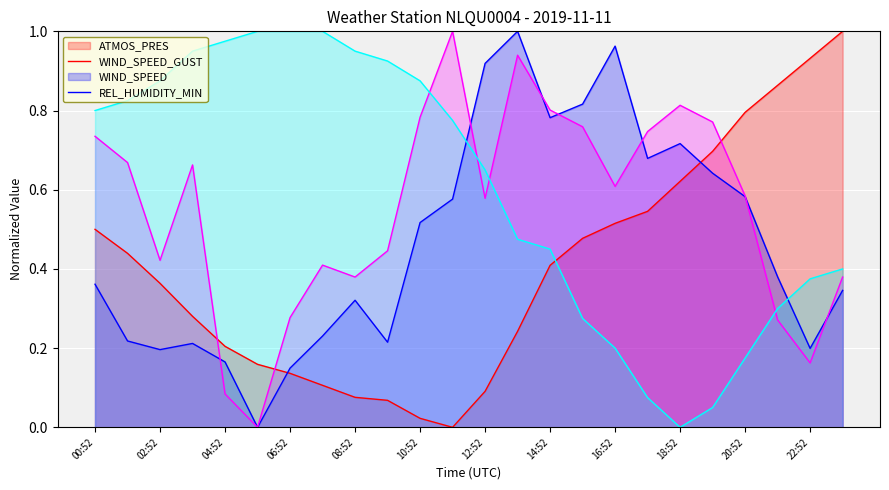

What is the difference between the highest and lowest values at 05:52?

1.0